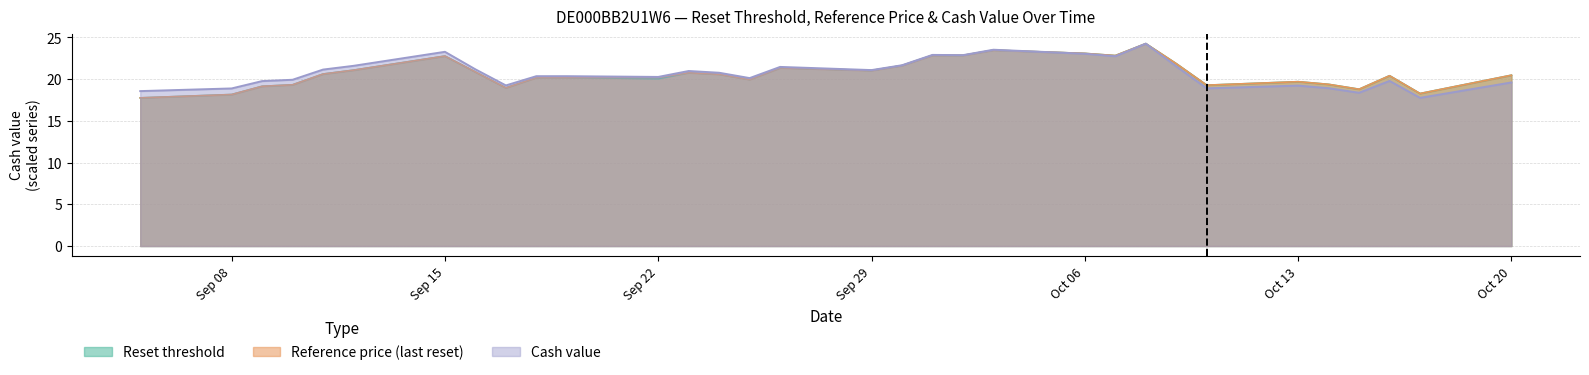

Reading left to right, what are all the values shown in this chart?

Reset threshold: 17.8	18.2	19.1	19.3	20.6	21.1	22.8	20.9	19.0	20.2	20.2	20.1	20.8	20.6	20.0	21.4	21.0	21.6	22.9	22.9	23.5	23.1	22.8	24.3	21.9	19.3	19.7	19.4	18.8	20.4	18.3	20.5
Reference price (last reset): 17.8	18.2	19.1	19.3	20.6	21.1	22.8	20.9	19.0	20.2	20.2	20.2	20.8	20.6	20.0	21.4	21.0	21.6	22.9	22.9	23.5	23.1	22.8	24.3	21.9	19.3	19.7	19.4	18.8	20.4	18.3	20.5
Cash value: 18.6	18.9	19.8	19.9	21.1	21.6	23.3	21.2	19.2	20.4	20.4	20.3	21.0	20.8	20.1	21.5	21.1	21.7	22.9	22.9	23.5	23.1	22.8	24.3	21.5	18.9	19.2	18.9	18.4	19.8	17.8	19.6